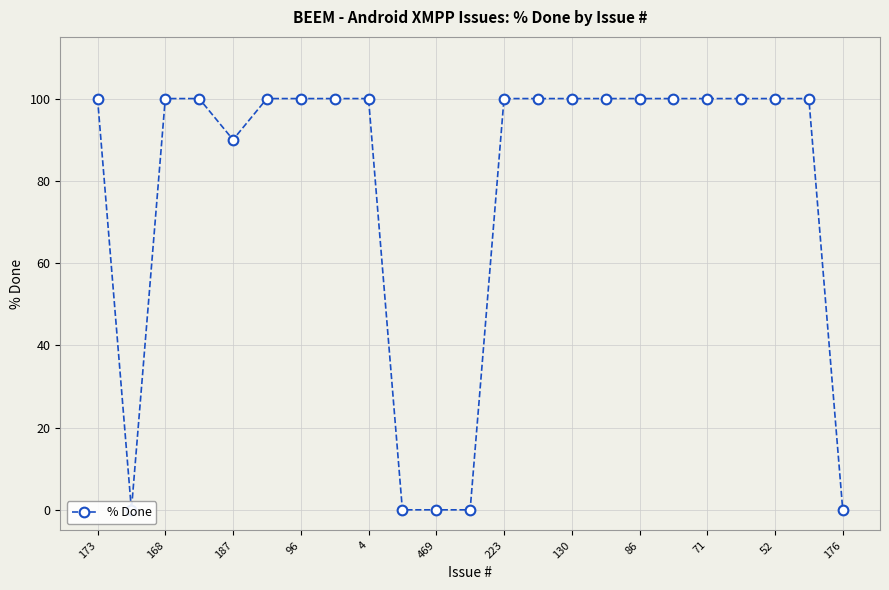

Which has a higher value, 176 or 12?

12